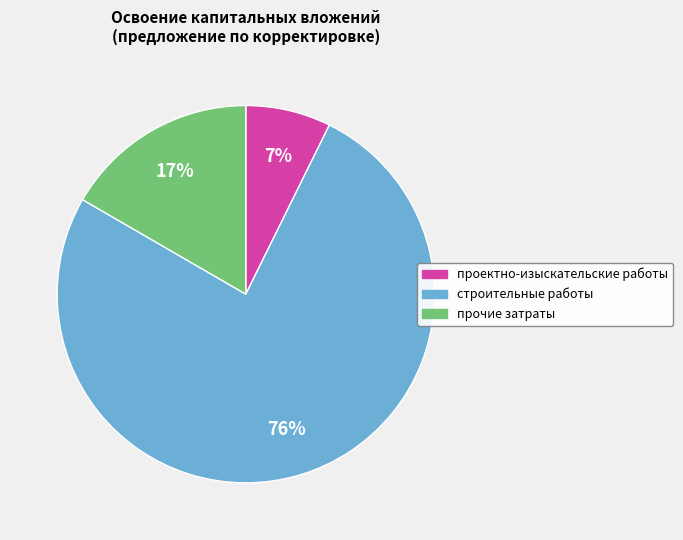

Count the number of slices in the pie.

3